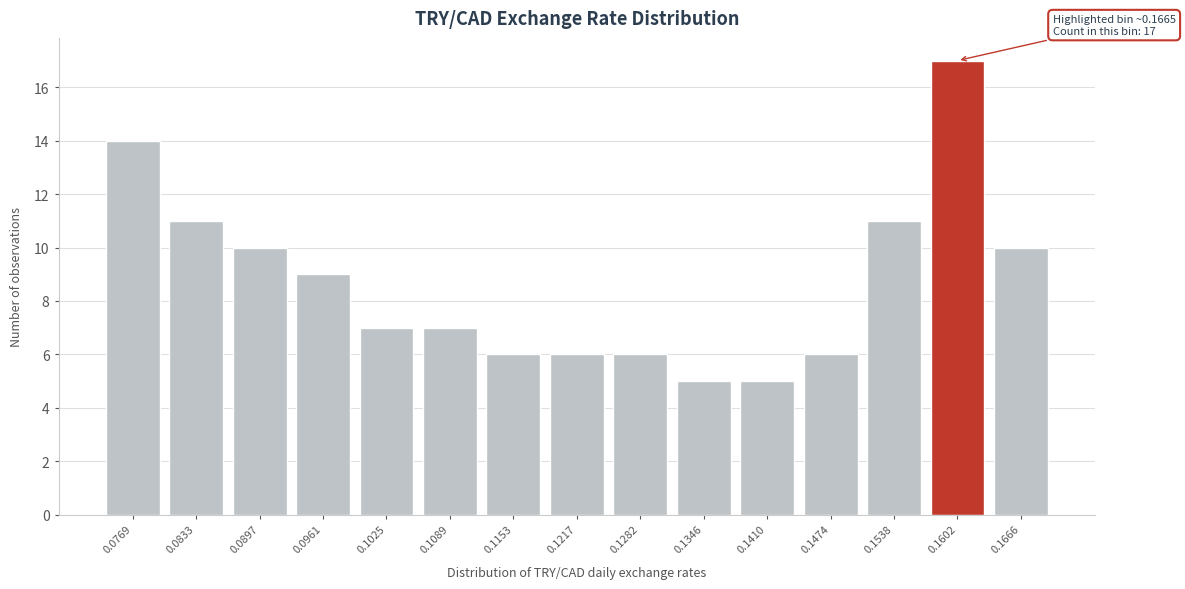

Reading right to left, extract all data points from this chart.

10	17	11	6	5	5	6	6	6	7	7	9	10	11	14